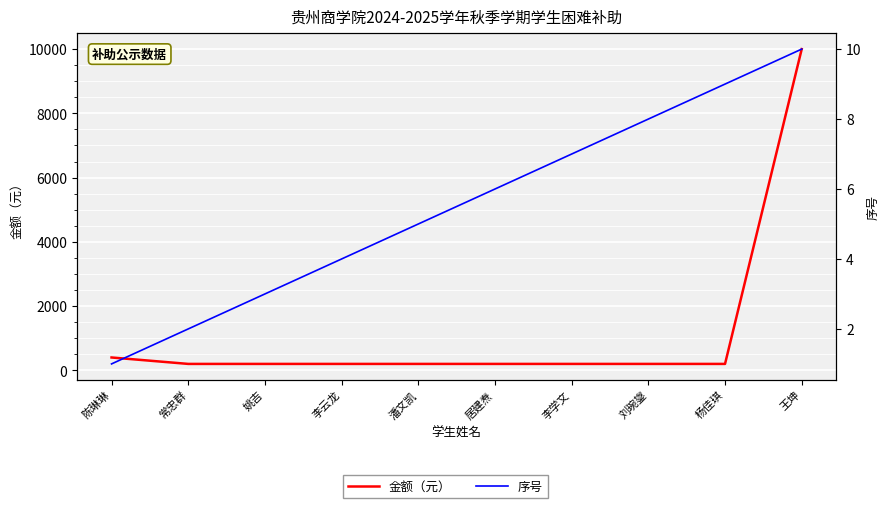

What is the label of the 8th point from the right?

姚吉